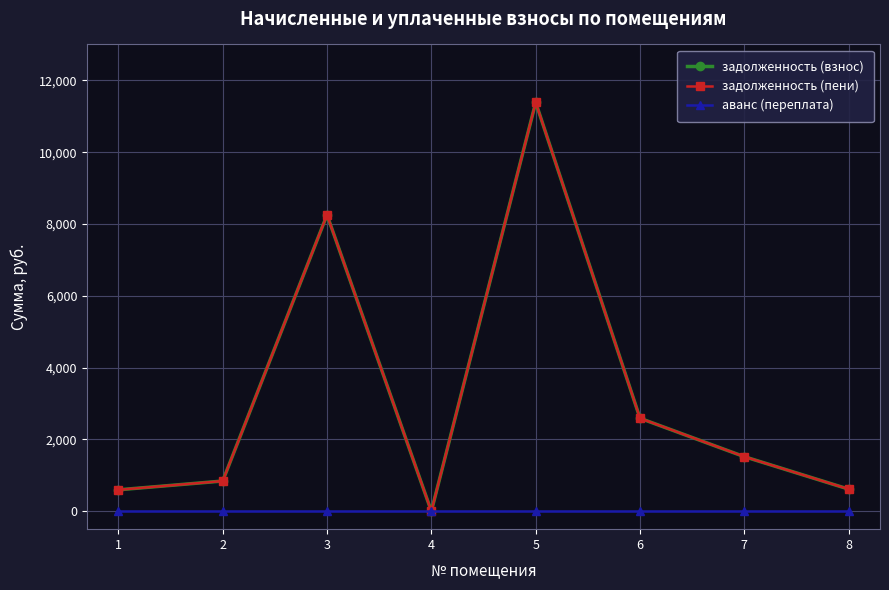

How many lines are shown in the chart?

3